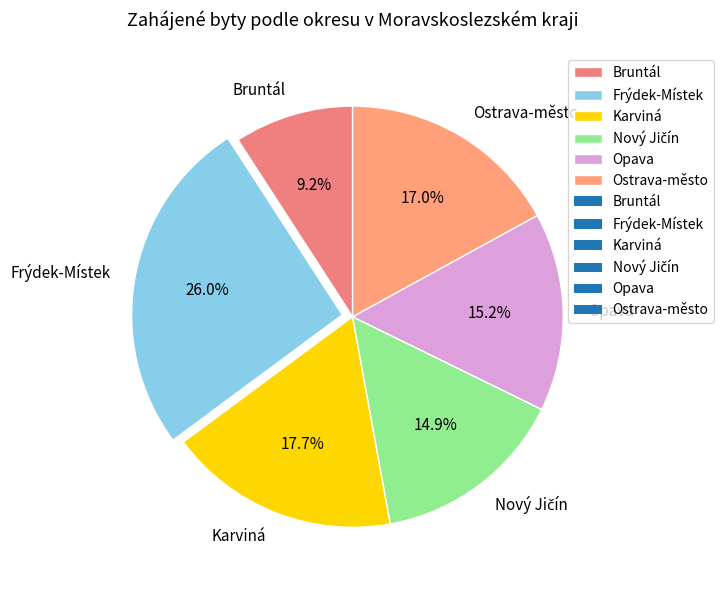

Does Bruntál account for over 50% of the chart?

No